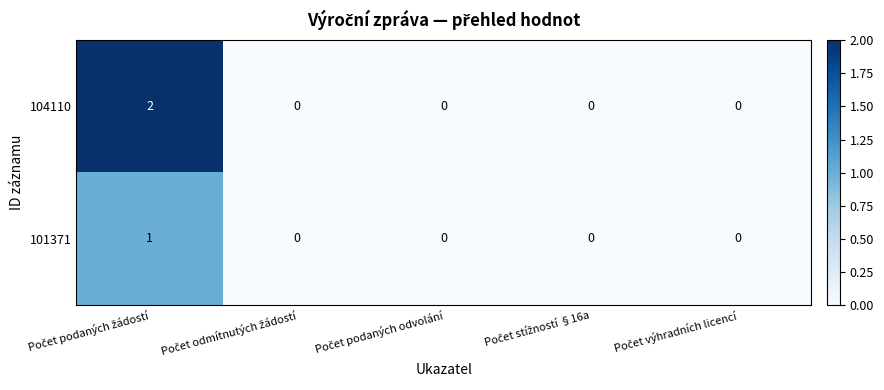

Rank the series by their maximum value, from lowest to highest.

101371, 104110